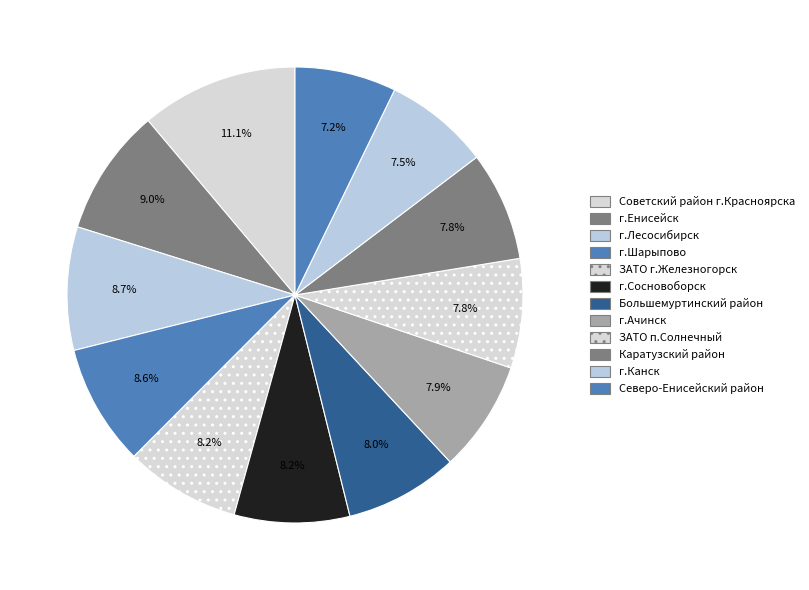

How many segments does this pie chart have?

12